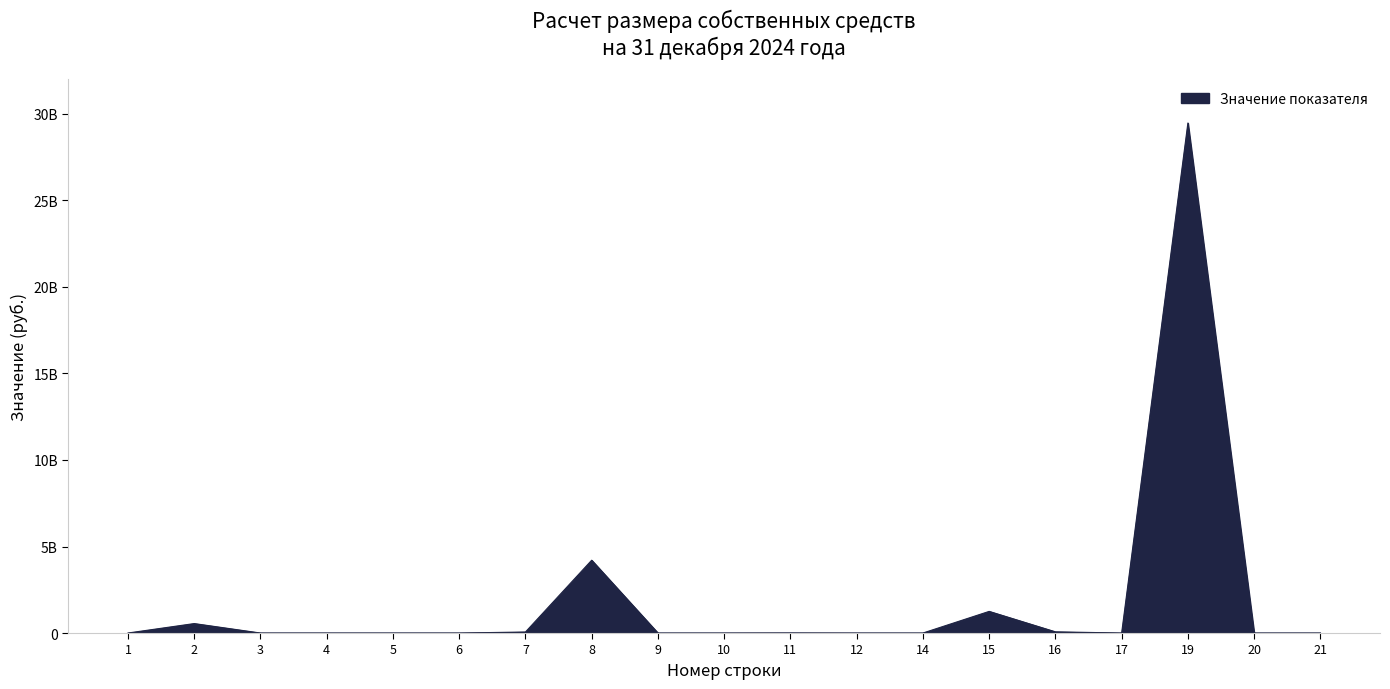

Reading left to right, what are all the values shown in this chart?

488701.8	546514074.9	0.0	0.0	0.0	0.0	58859424.7	4207785795.2	0.0	0.0	4522957.6	0.0	0.0	1250364796.8	68919567.2	431725.4	29473875091.3	0.0	0.0